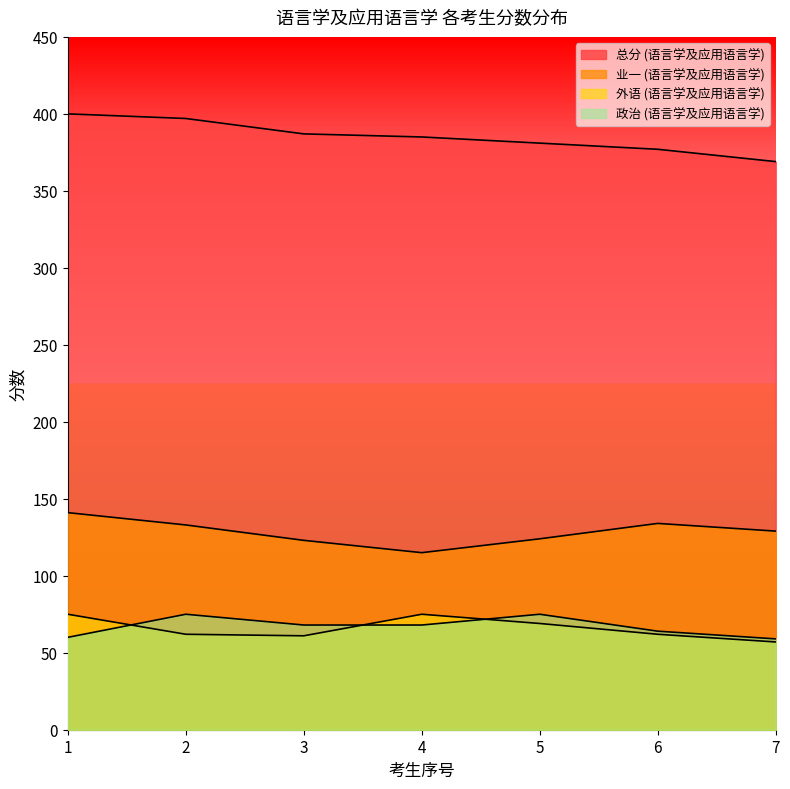

What is the maximum value for 业一 (语言学及应用语言学)?

141